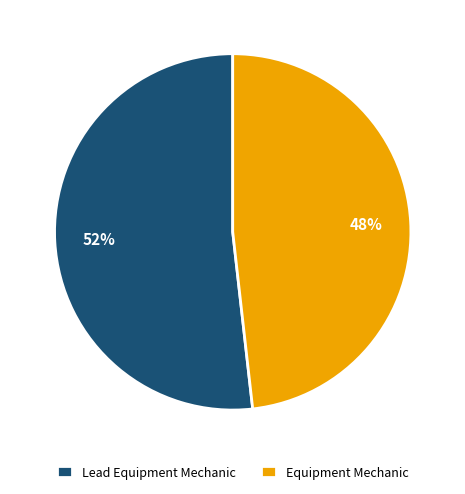

To the nearest percent, what is the average slice percentage?

50%